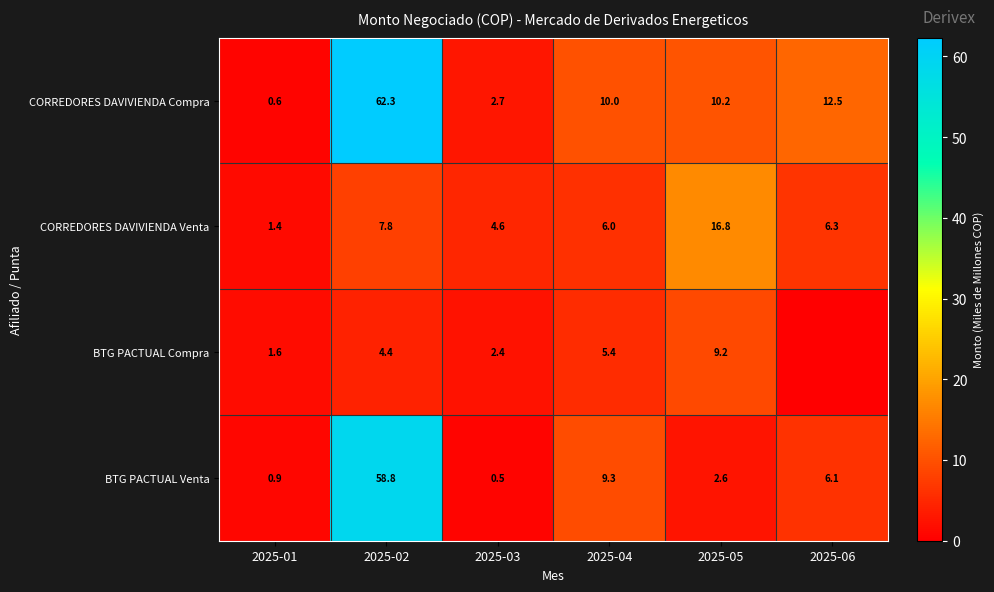

What is the spread (max minus min) of values at 2025-03?

4.1